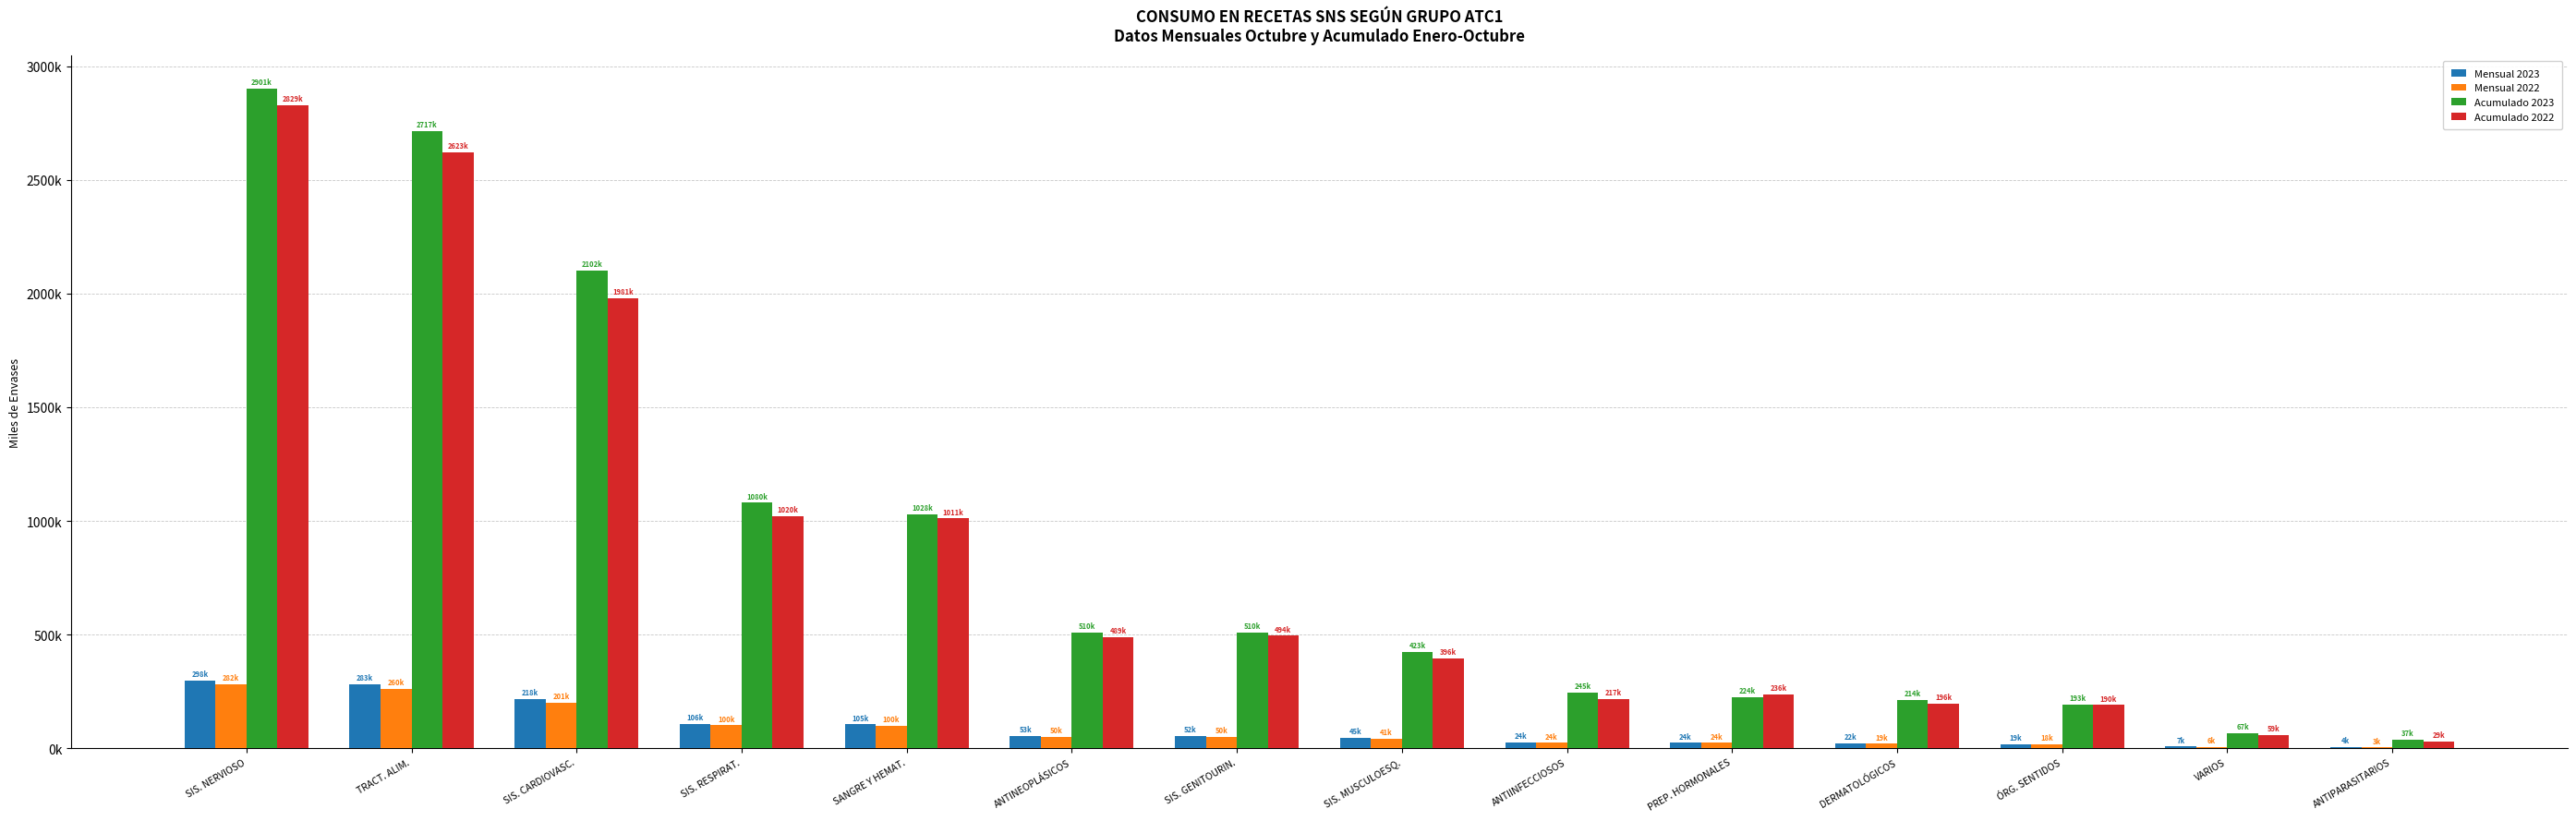

What are all the series names shown in the legend?

Mensual 2023, Mensual 2022, Acumulado 2023, Acumulado 2022